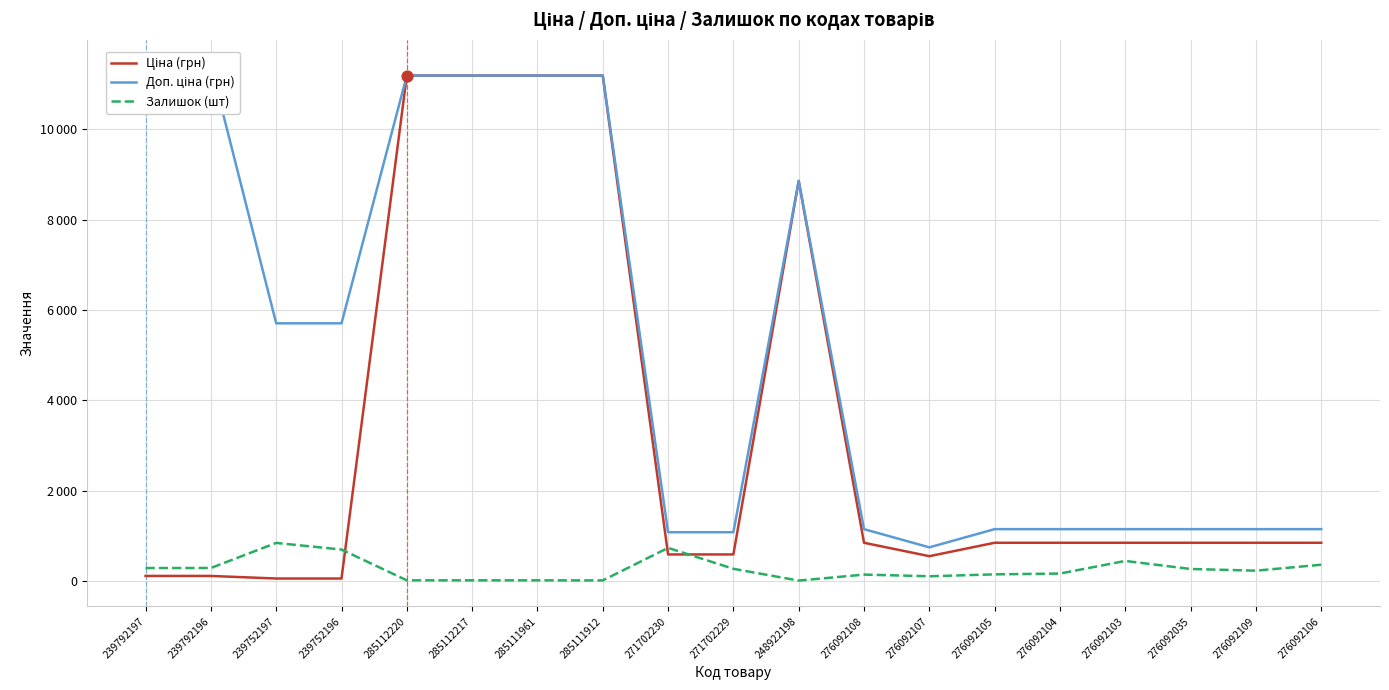

At which category is the sum across all series the highest?

285112220